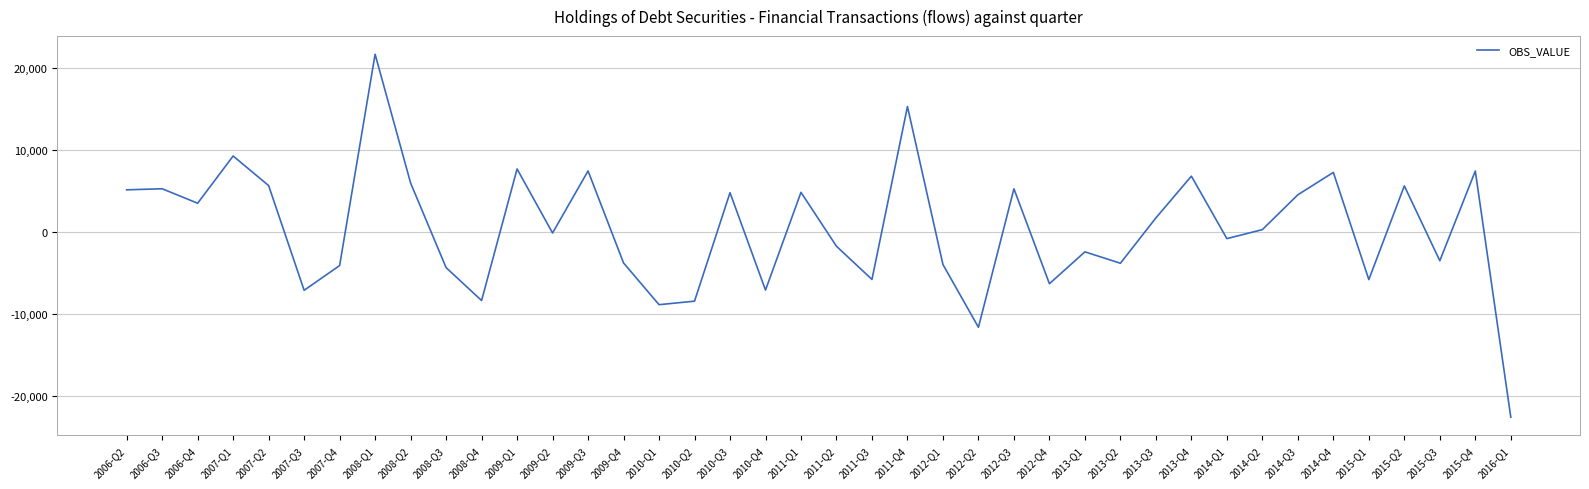

Is it true that the value at 2014-Q4 is 3215.7?

False